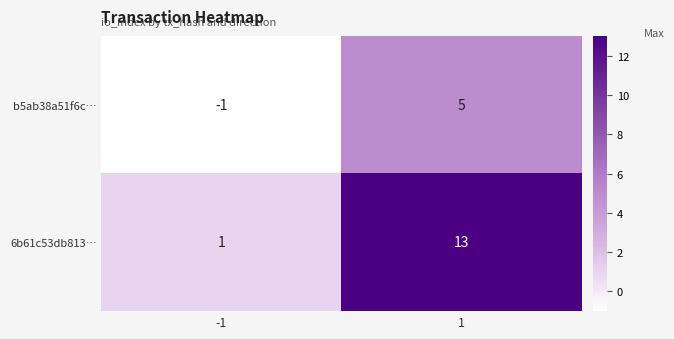

Is it true that 6b61c53db813… equals 13 at 1?

True